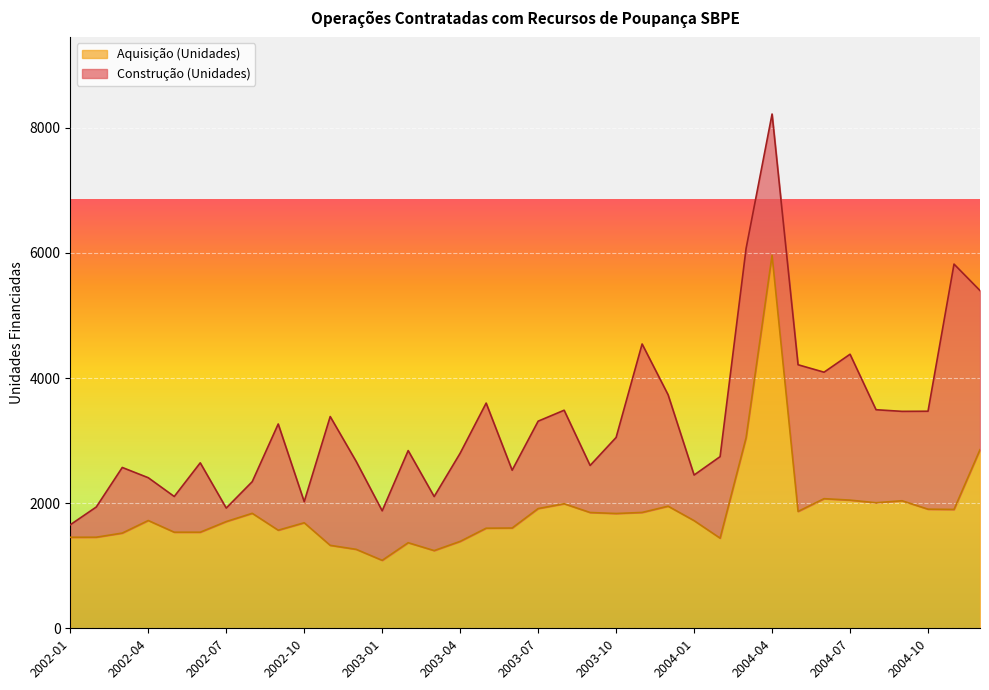

How many values are below 1723?

18